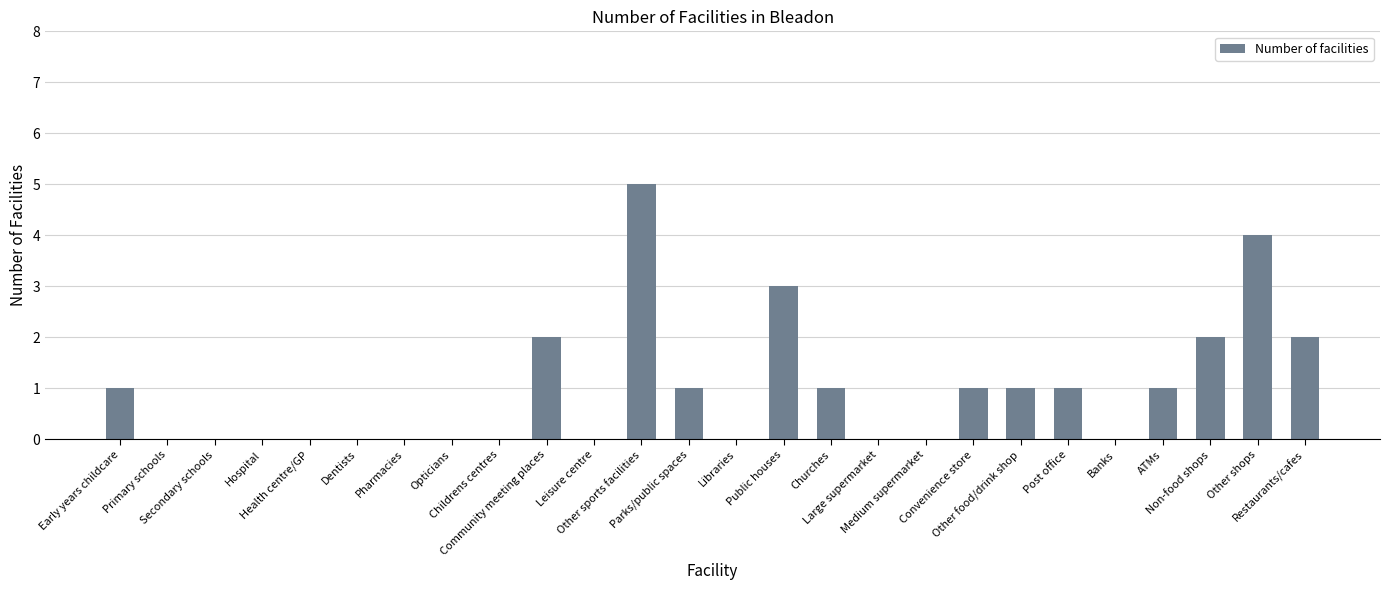

Reading left to right, list all the values displayed in this chart.

Early years childcare=1	Primary schools=0	Secondary schools=0	Hospital=0	Health centre/GP=0	Dentists=0	Pharmacies=0	Opticians=0	Childrens centres=0	Community meeting places=2	Leisure centre=0	Other sports facilities=5	Parks/public spaces=1	Libraries=0	Public houses=3	Churches=1	Large supermarket=0	Medium supermarket=0	Convenience store=1	Other food/drink shop=1	Post office=1	Banks=0	ATMs=1	Non-food shops=2	Other shops=4	Restaurants/cafes=2